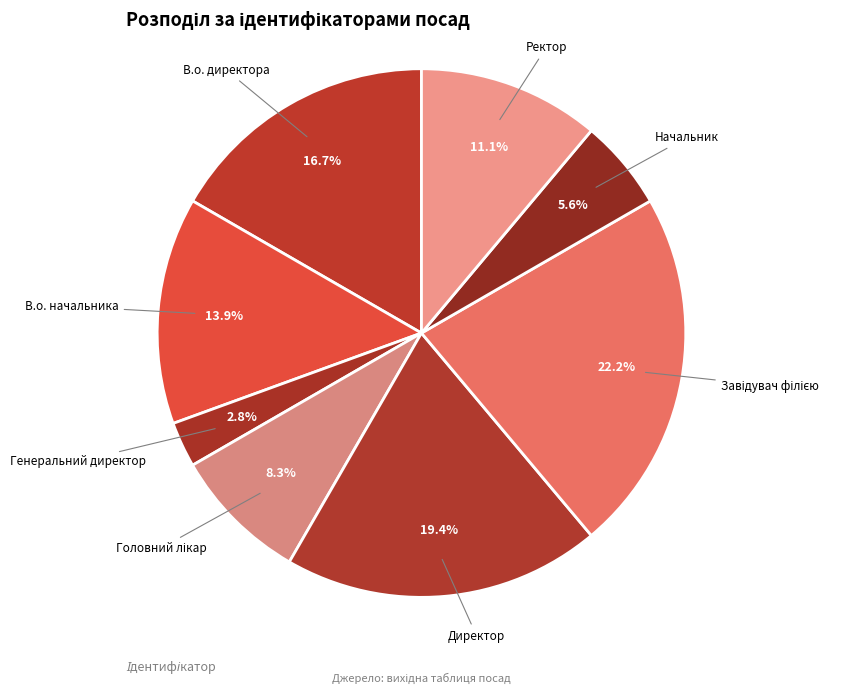

Is there any slice that represents more than half of the pie?

No